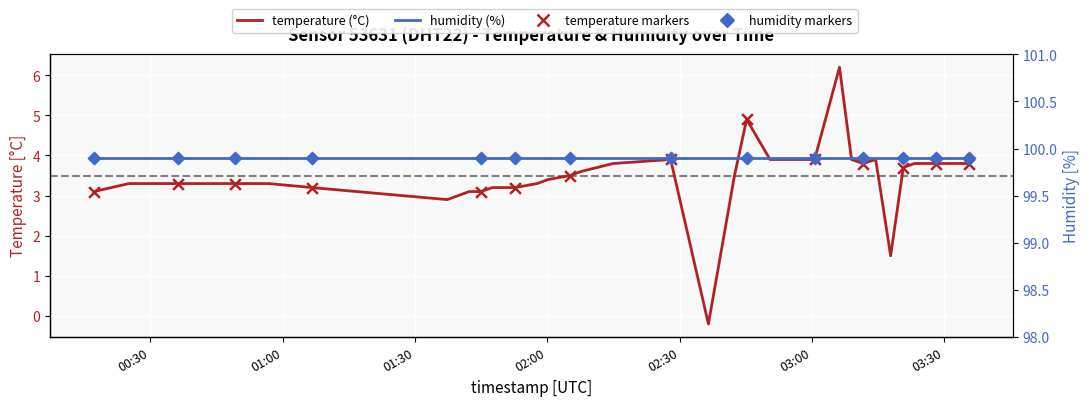

What are all the series names shown in the legend?

temperature (°C), humidity (%)